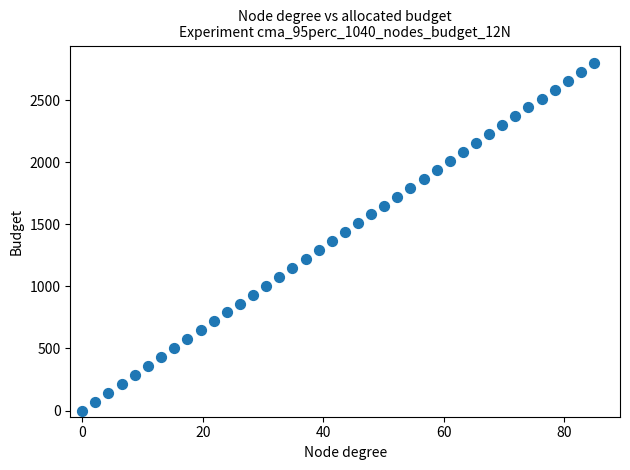

What is the range of X values (max minus min)?

85.0